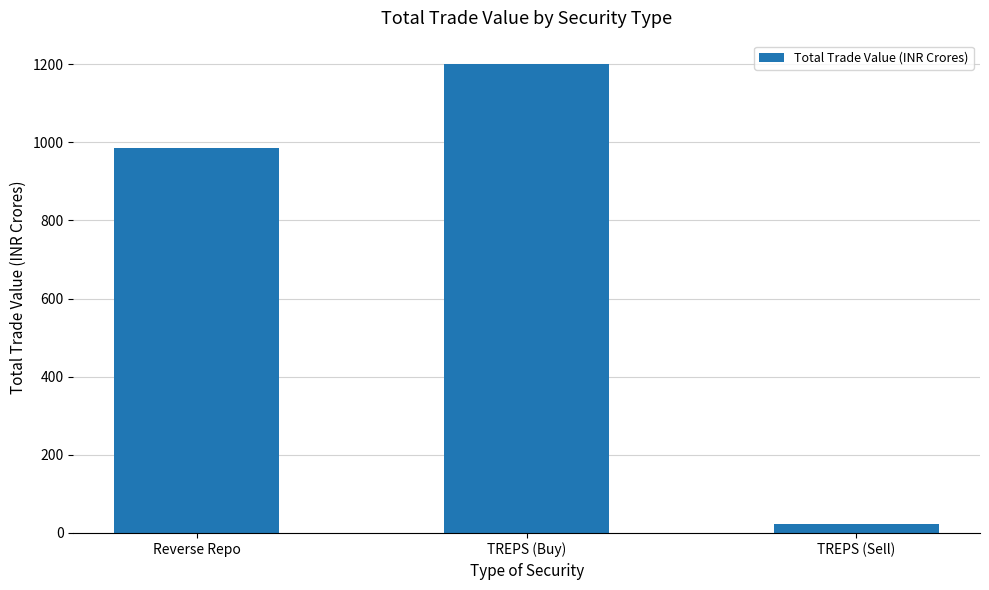

How many categories are shown in the chart?

3